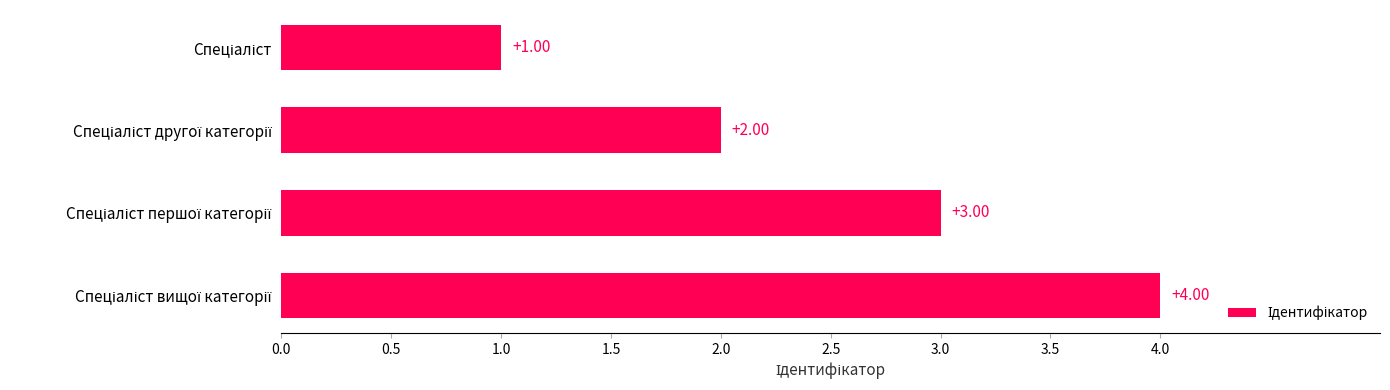

How many values are between 2 and 4?

3